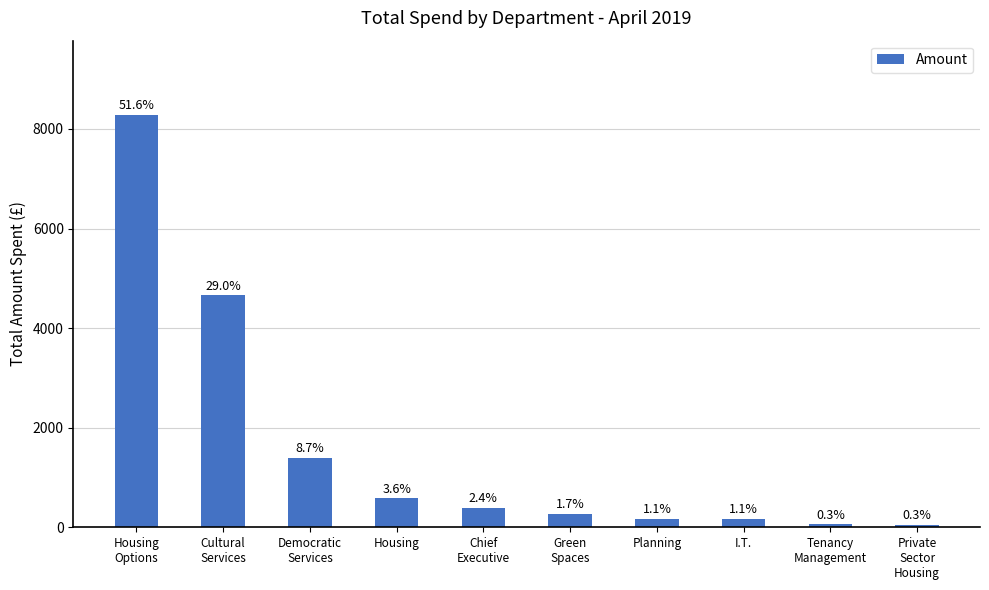

How many bars are there in total?

10